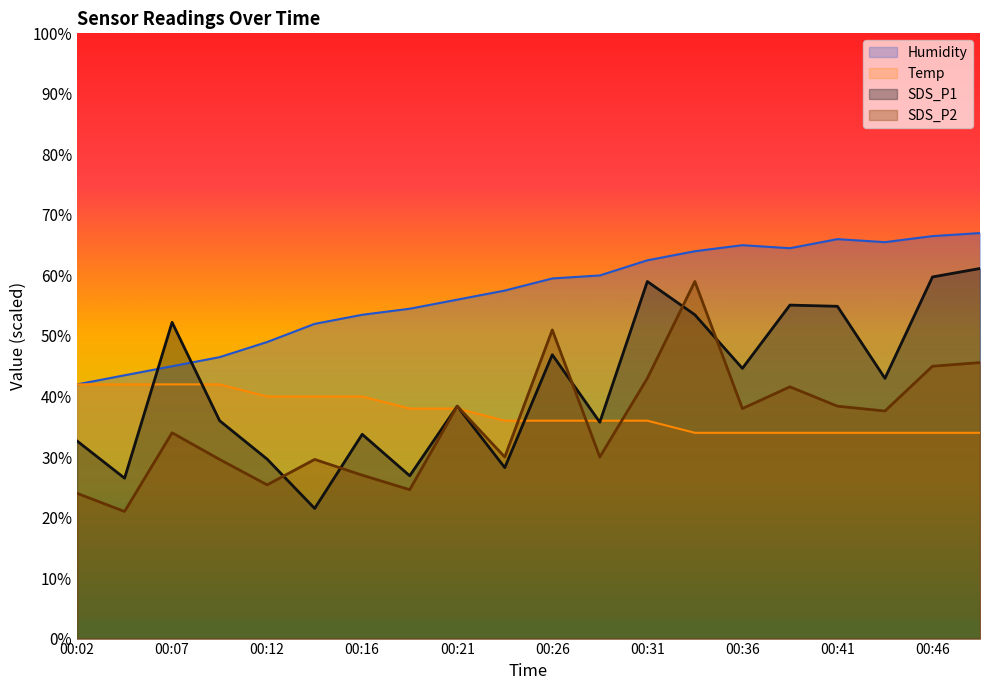

True or false: Temp and Humidity cross at least once.

False